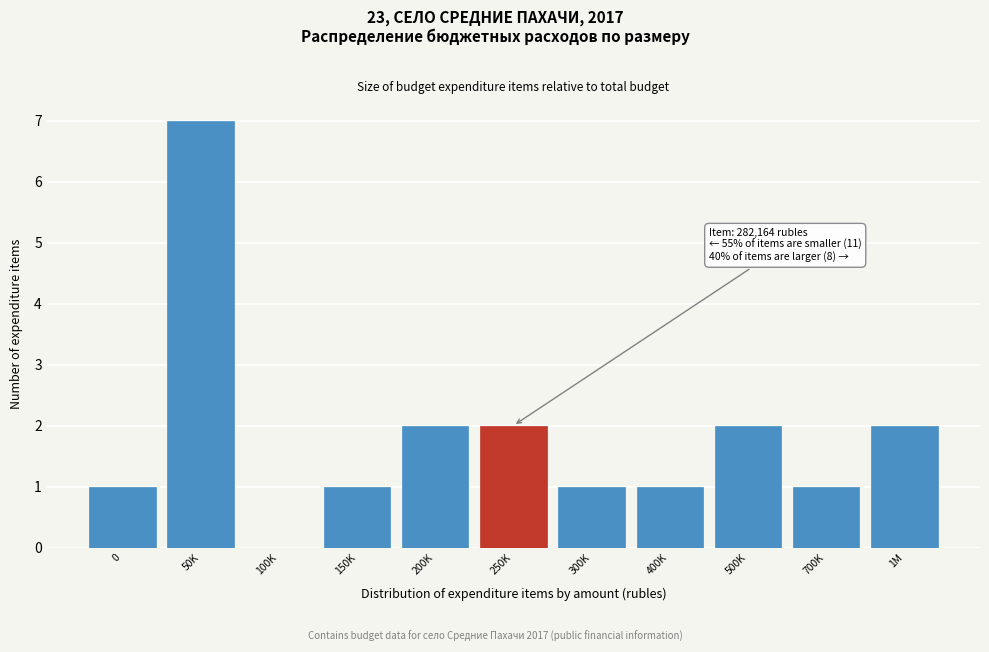

Reading right to left, what are all the values shown in this chart?

1M=2	700K=1	500K=2	400K=1	300K=1	250K=2	200K=2	150K=1	100K=0	50K=7	0=1